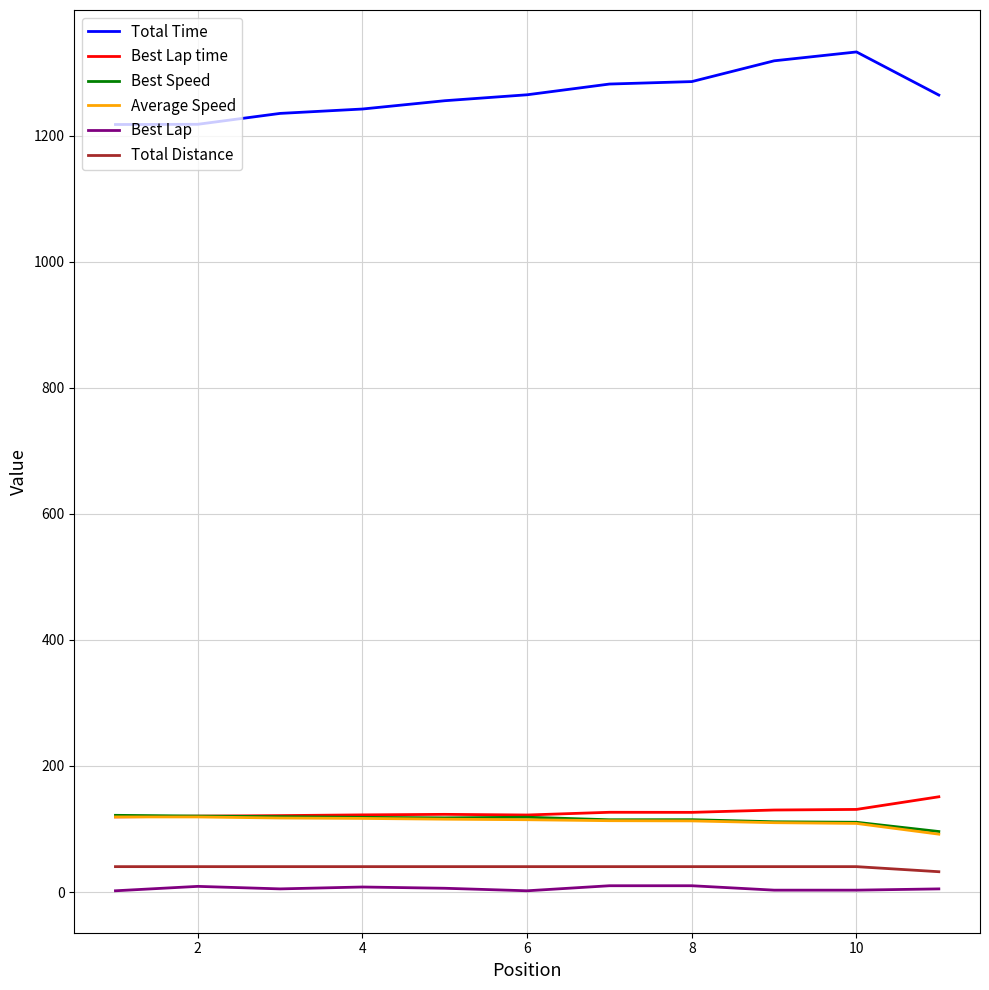

What is the minimum value shown in the chart?

2.0